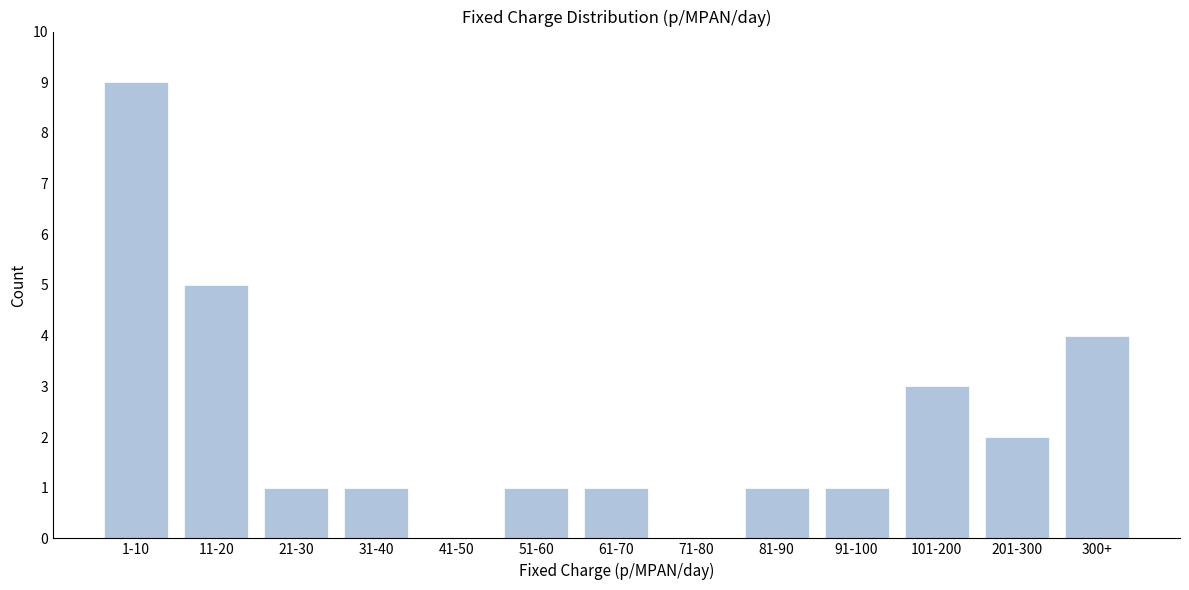

Reading left to right, list all the values displayed in this chart.

1-10=9	11-20=5	21-30=1	31-40=1	41-50=0	51-60=1	61-70=1	71-80=0	81-90=1	91-100=1	101-200=3	201-300=2	300+=4